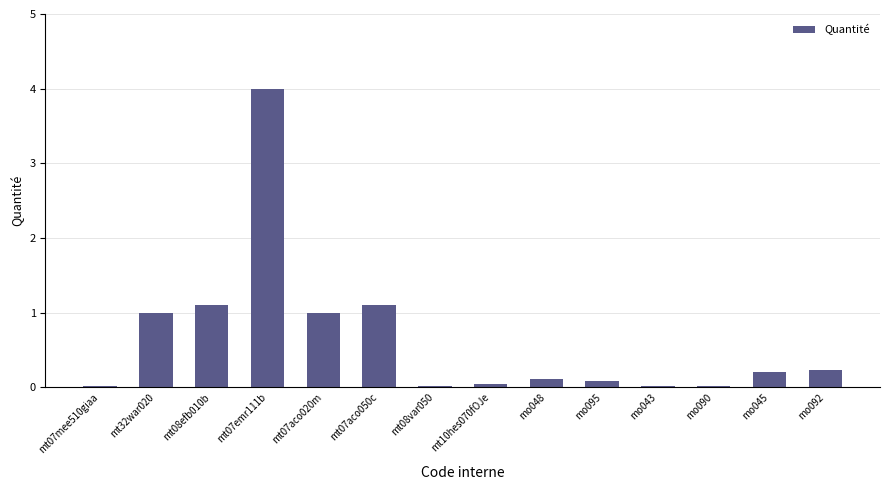

Which has a higher value, mo048 or mt08efb010b?

mt08efb010b